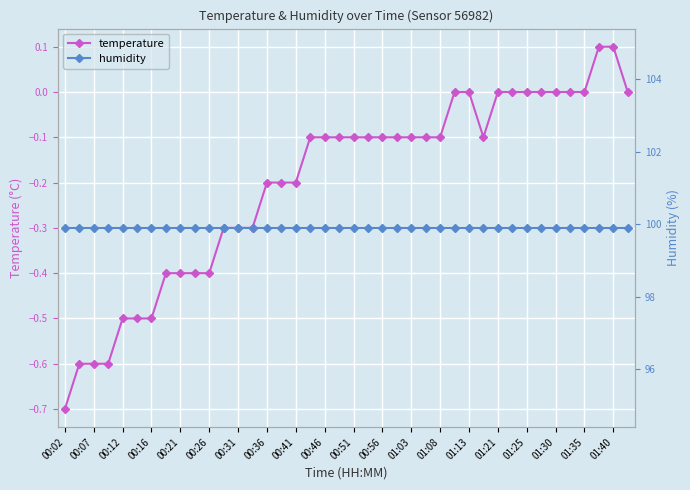

True or false: temperature has more than 2 interior local peaks.

False